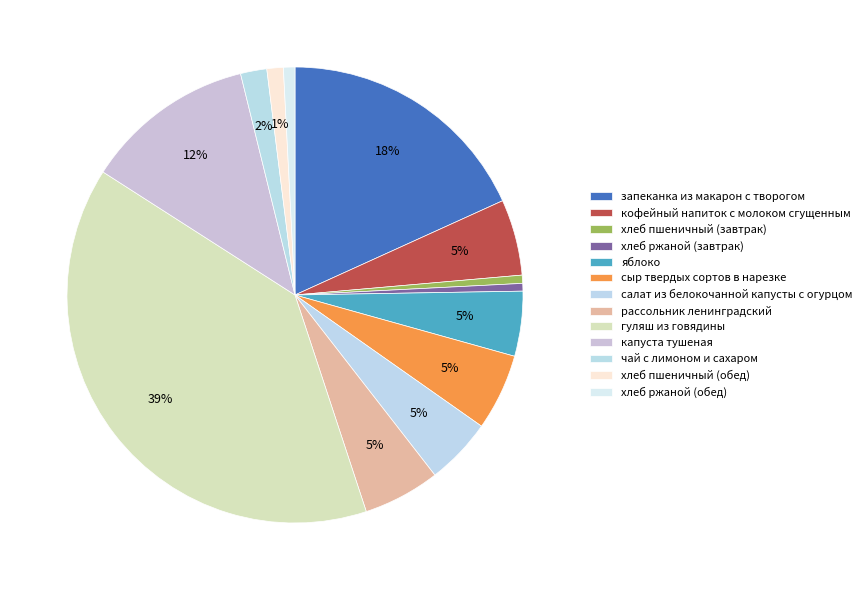

What percentage is NOT represented by хлеб пшеничный (завтрак)?

99.4%